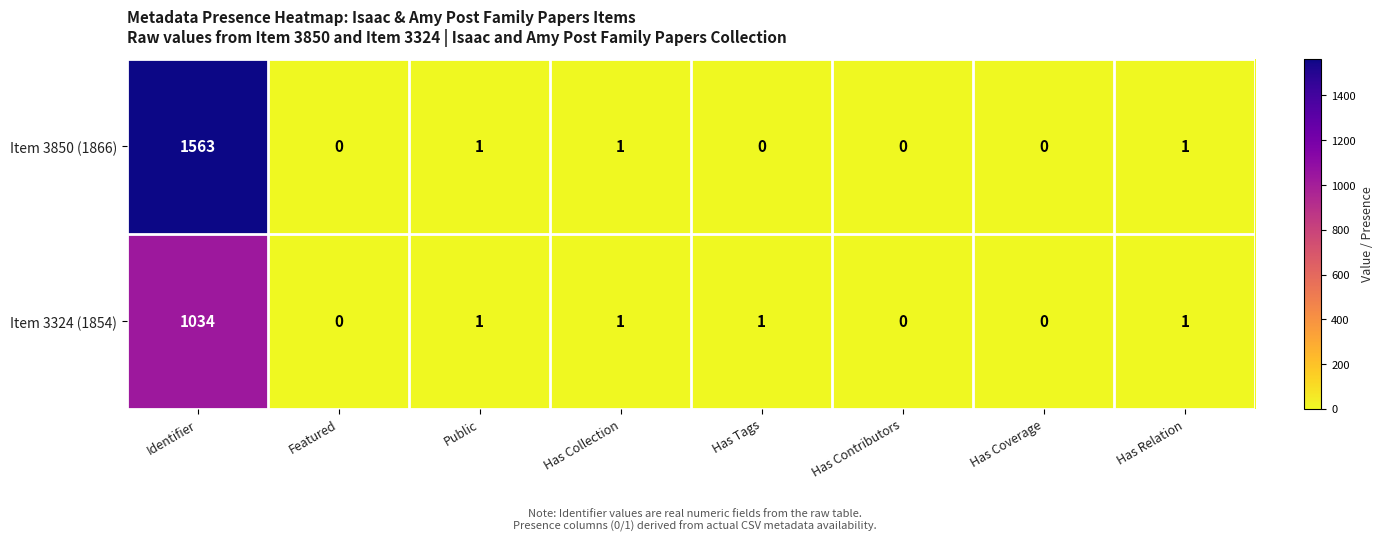

What is the average value of the Item 3850 (1866) series?

196